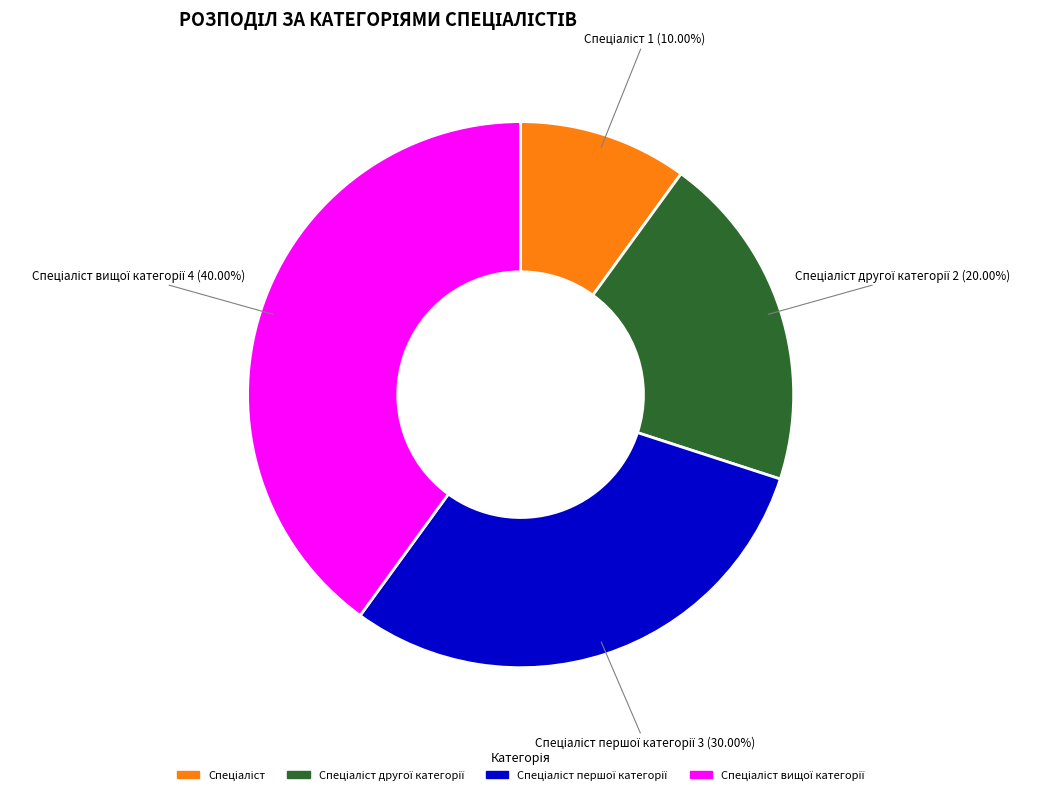

Which slice is the smallest?

Спеціаліст